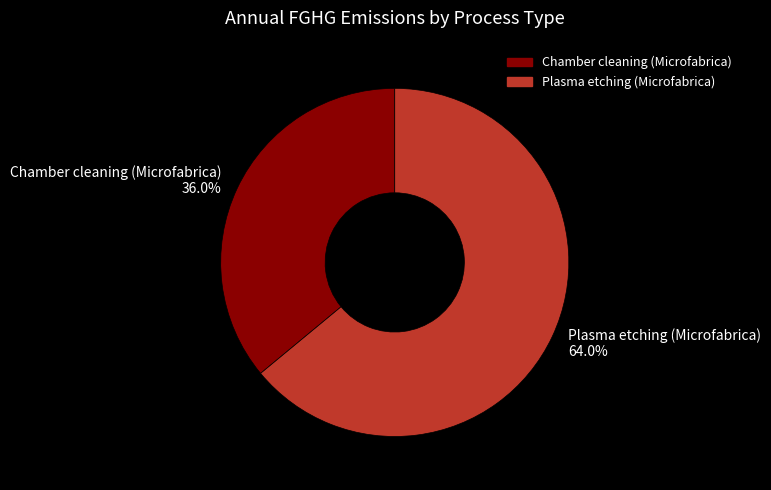

Count the number of slices in the pie.

2